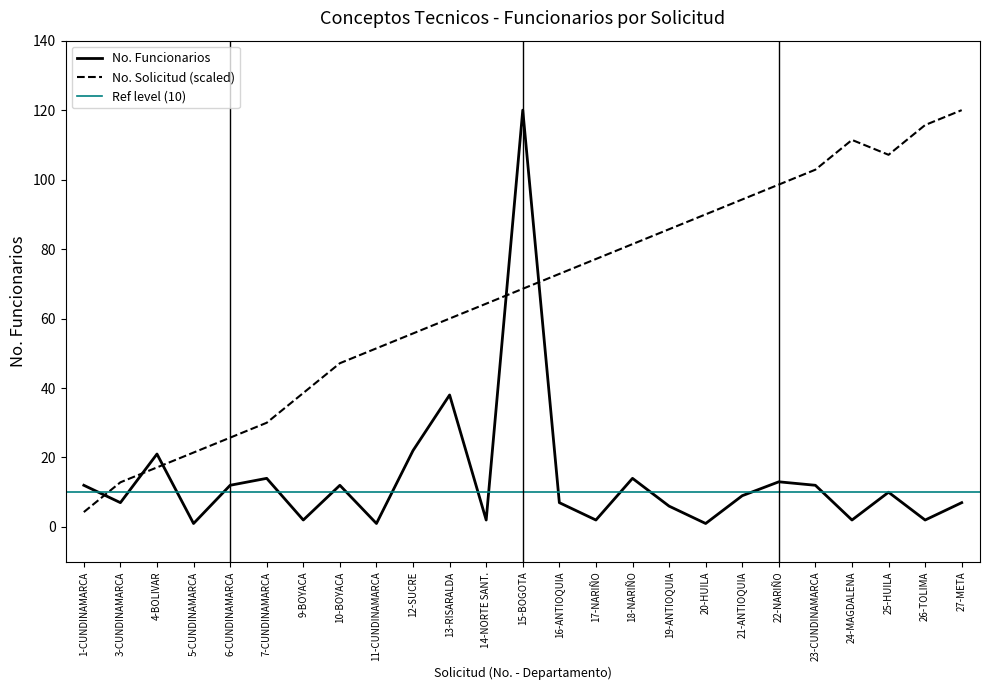

Which series changed the most between 15-BOGOTA and 17-NARIÑO?

No. Funcionarios